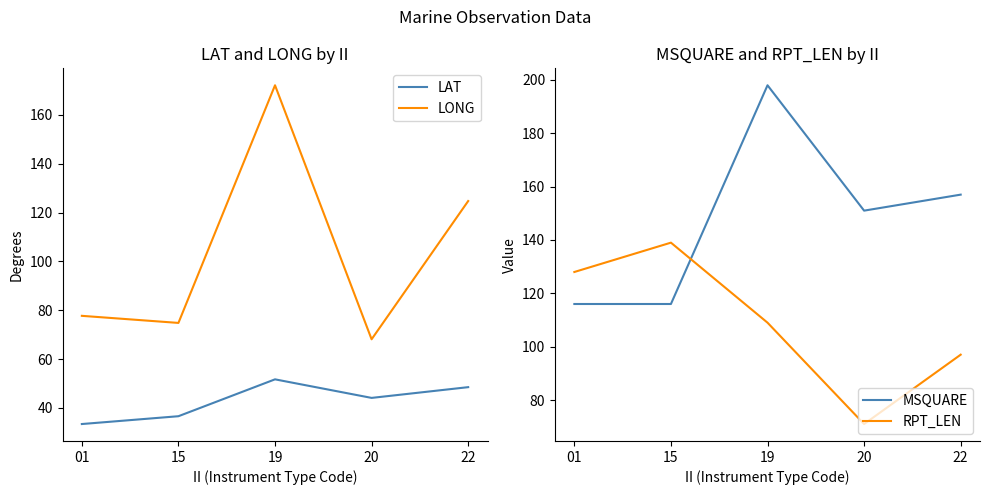

What is the total value across all series at 19?

530.8